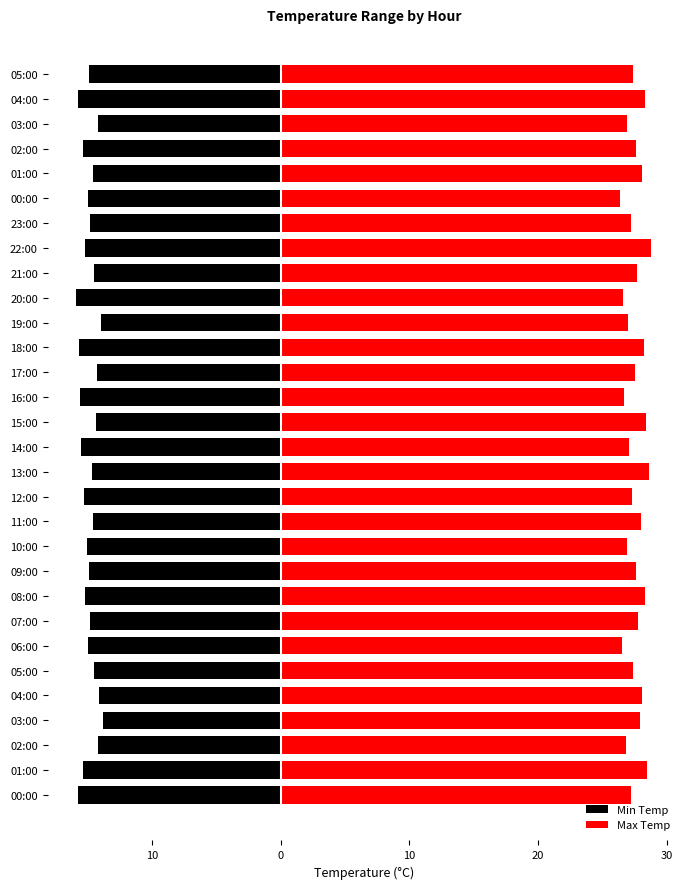

What is the spread (max minus min) of values at 08:00?

43.5